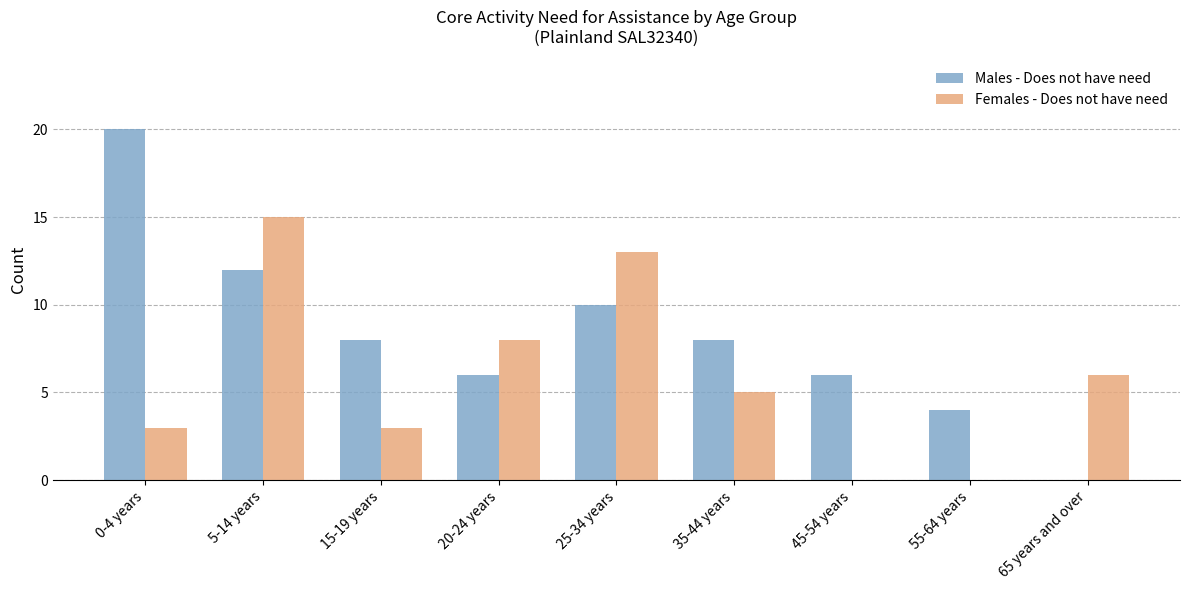

How many data points does each series have?

9